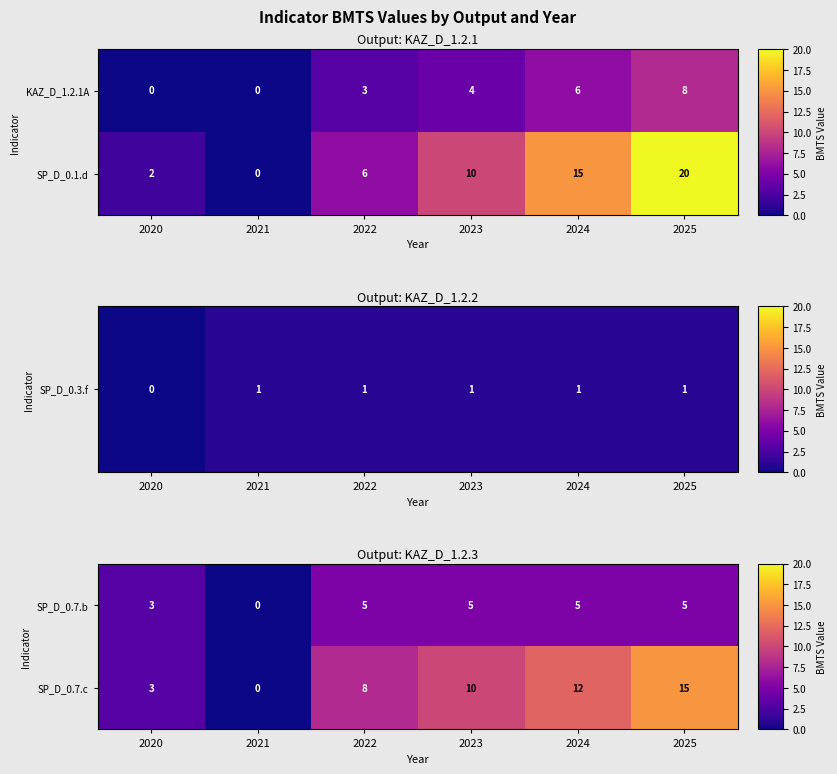

The SP_D_0.7.b series shows 2 at 2021. True or false?

False